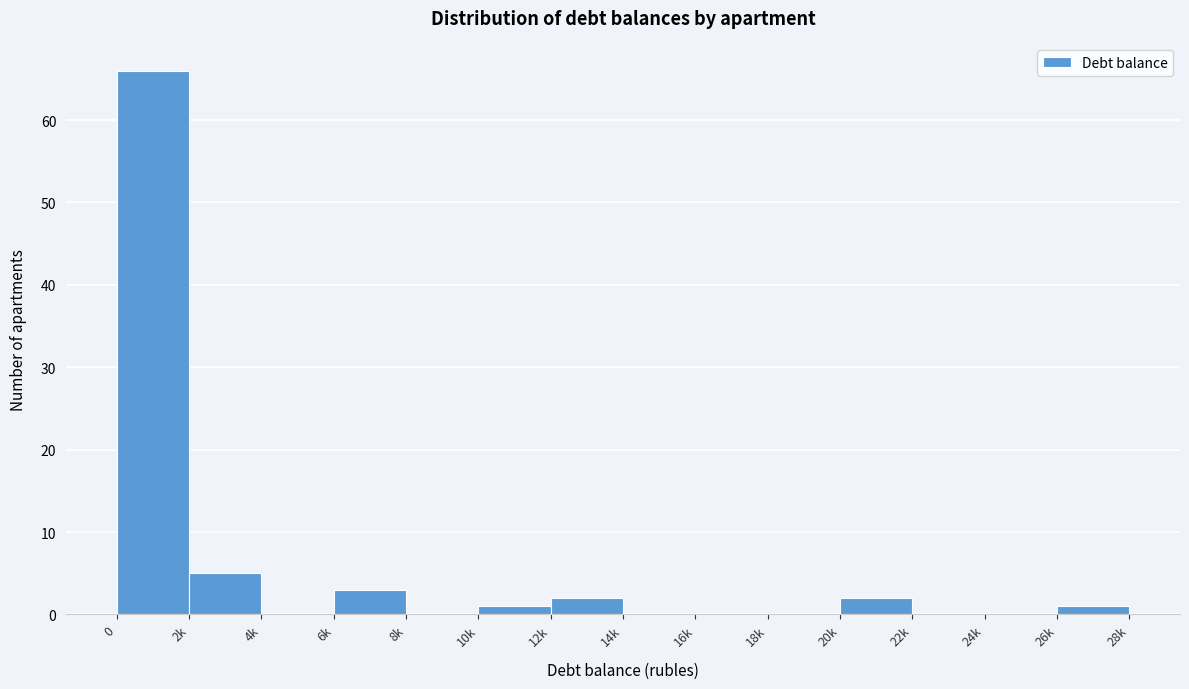

Reading left to right, what are all the values shown in this chart?

0=66	2k=5	4k=0	6k=3	8k=0	10k=1	12k=2	14k=0	16k=0	18k=0	20k=2	22k=0	24k=0	26k=1